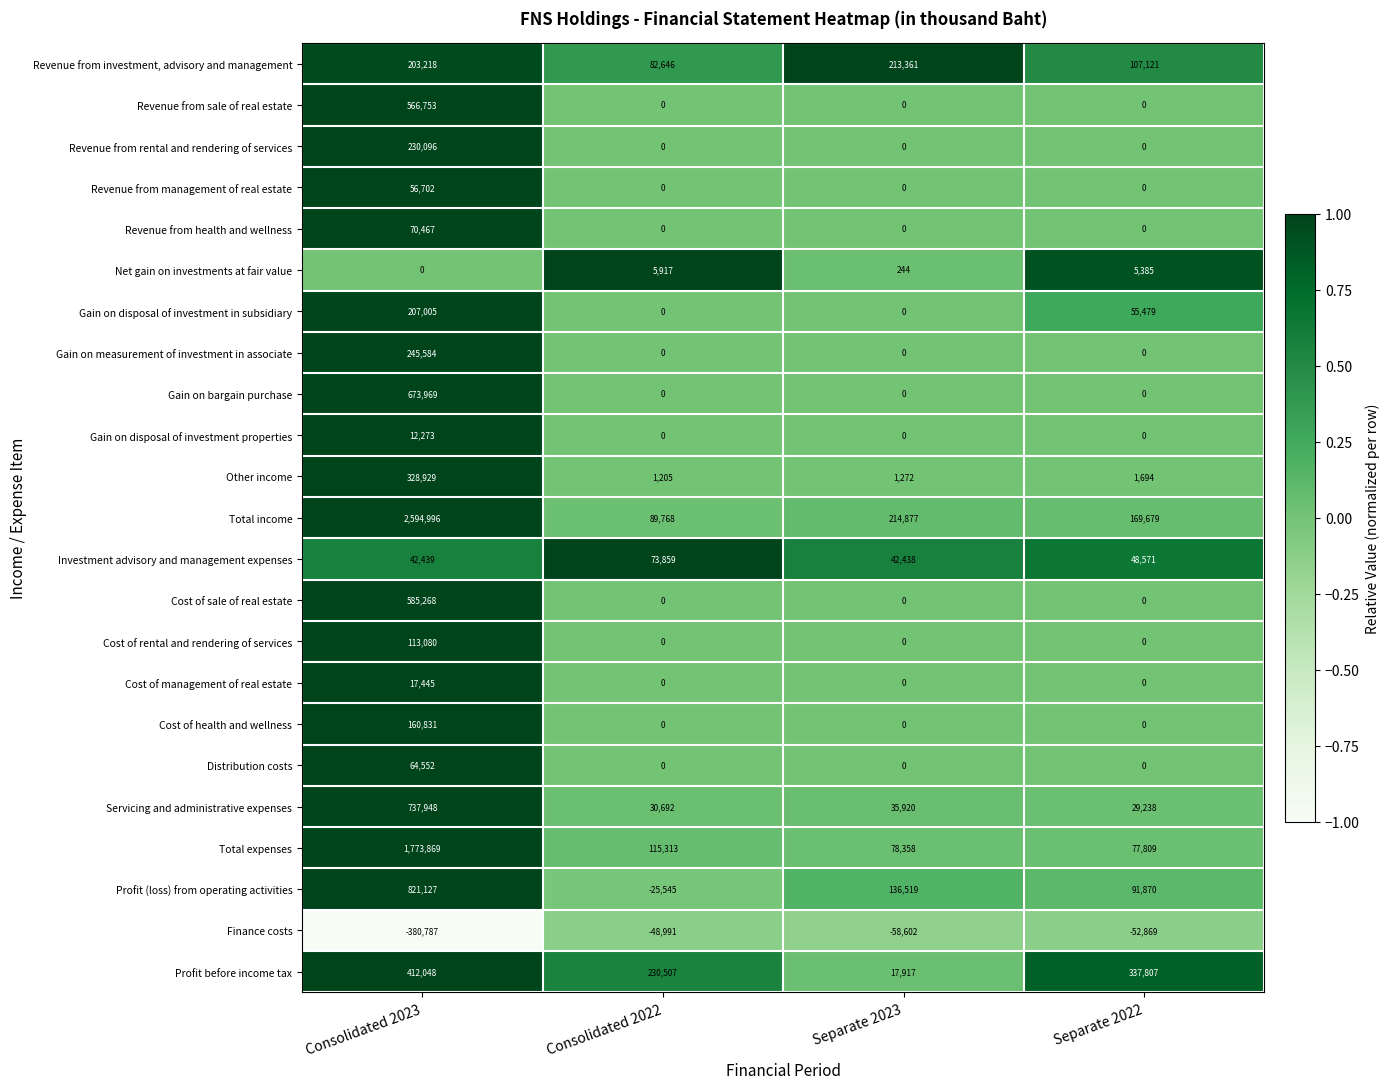

Rank the series by their maximum value, from highest to lowest.

Total income, Total expenses, Profit (loss) from operating activities, Servicing and administrative expenses, Gain on bargain purchase, Cost of sale of real estate, Revenue from sale of real estate, Profit before income tax, Other income, Gain on measurement of investment in associate, Revenue from rental and rendering of services, Revenue from investment, advisory and management, Gain on disposal of investment in subsidiary, Cost of health and wellness, Cost of rental and rendering of services, Investment advisory and management expenses, Revenue from health and wellness, Distribution costs, Revenue from management of real estate, Cost of management of real estate, Gain on disposal of investment properties, Net gain on investments at fair value, Finance costs